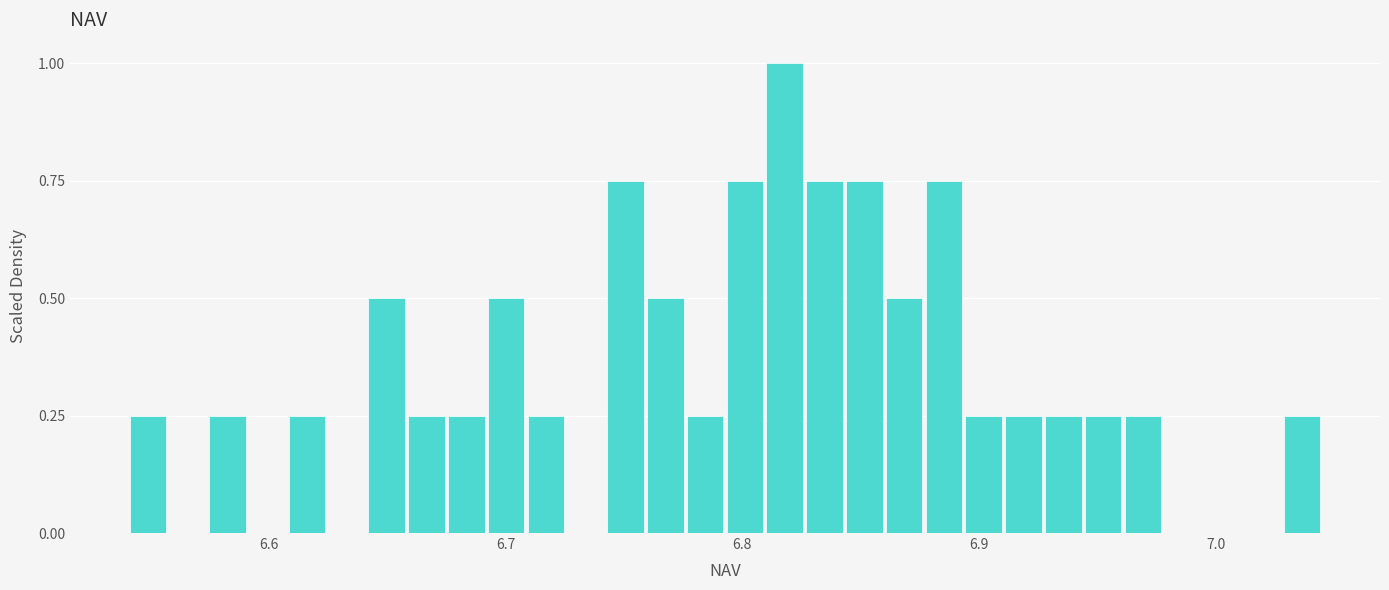

Read against the x-axis, roughly where is the centre of the tallest bar?

6.82